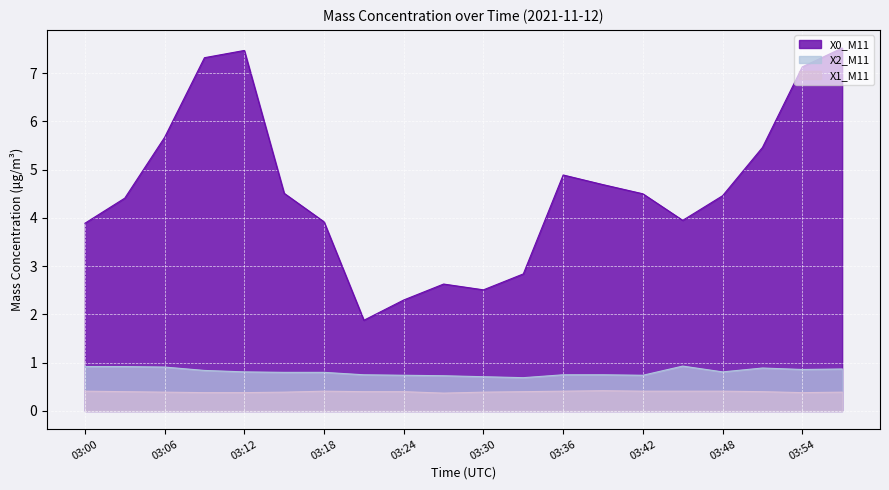

True or false: X0_M11 has a value of 1.7 at 03:00.

False